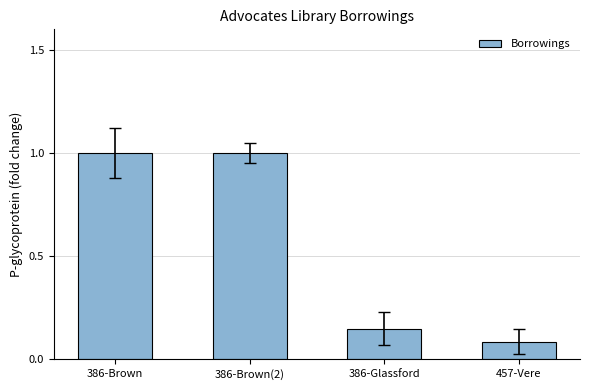

Which category has the lowest value across all series?

457-Vere